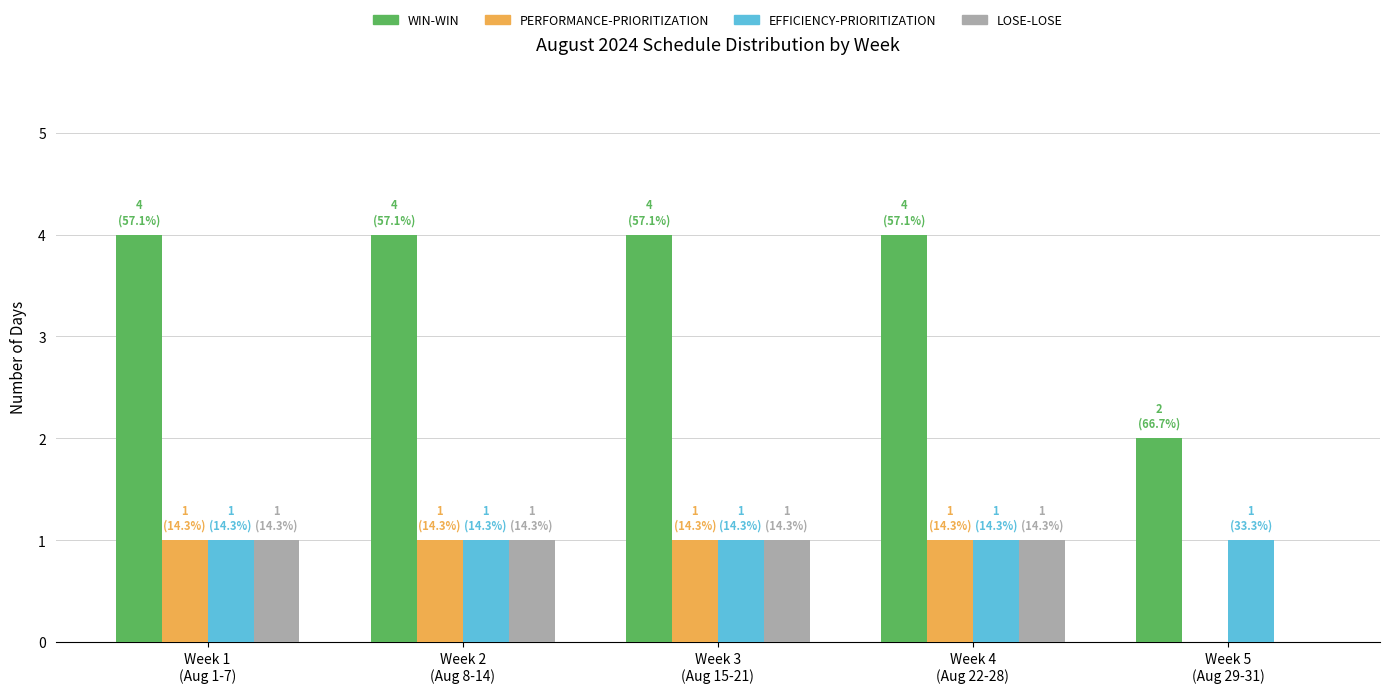

What is the sum of all EFFICIENCY-PRIORITIZATION values?

5